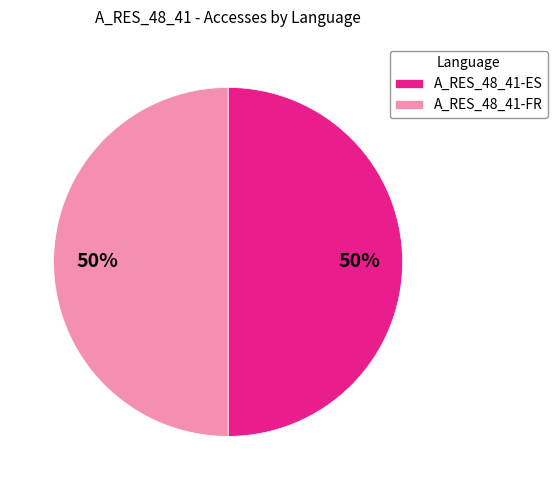

Is it true that A_RES_48_41-ES is 50% of the pie?

True